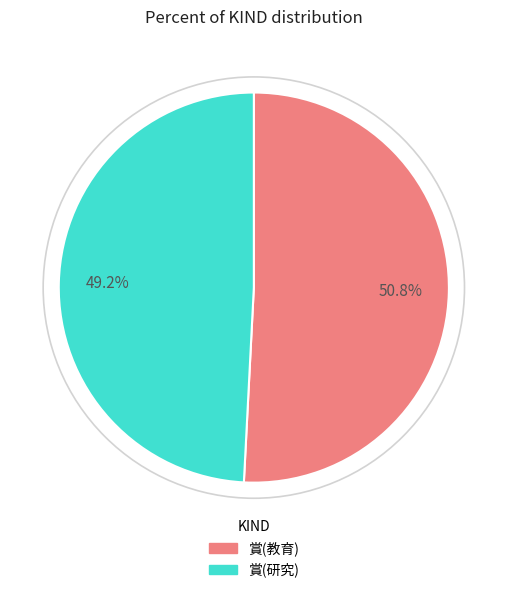

Is it true that 賞(研究) is 58% of the pie?

False